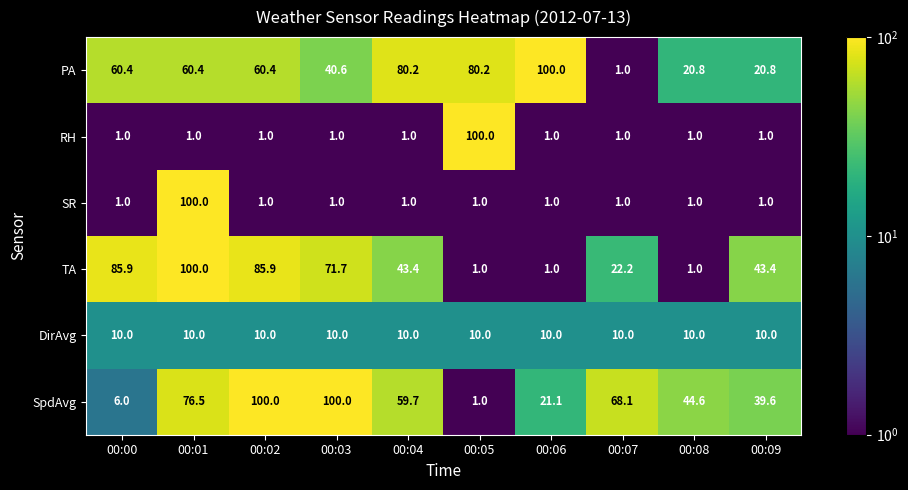

What is the highest value of the DirAvg series?

10.0